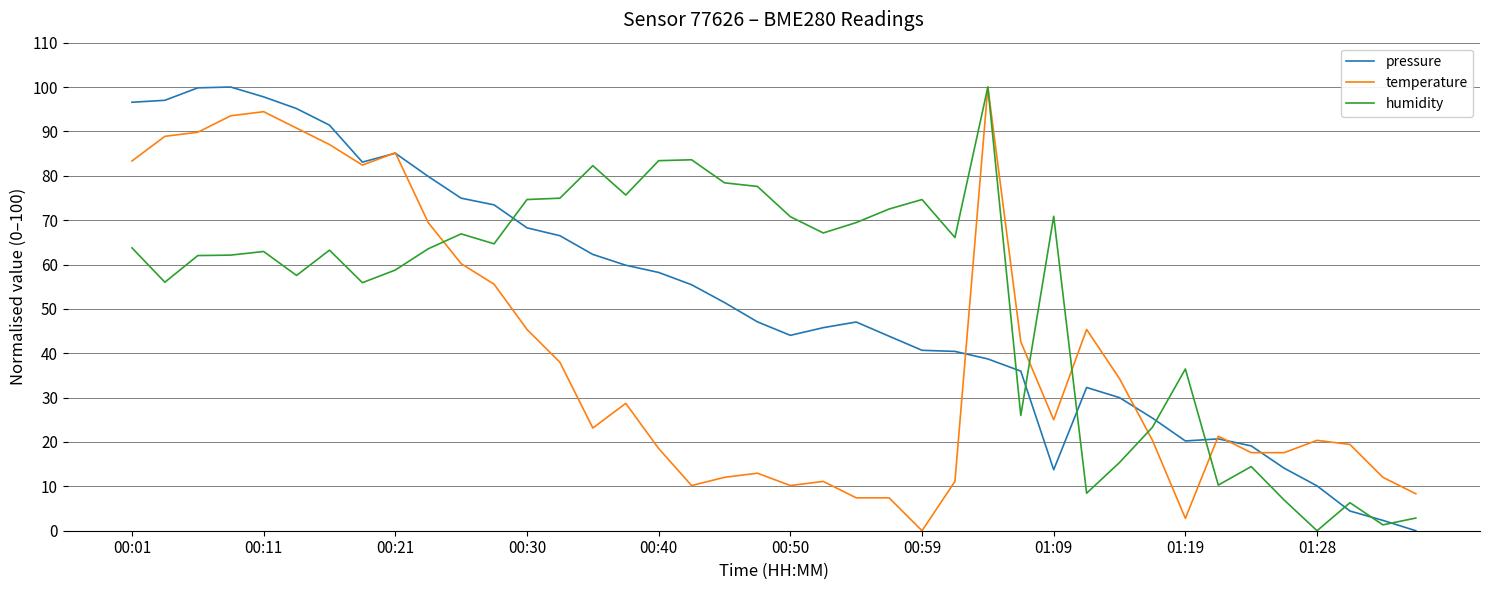

True or false: pressure and humidity intersect in this chart.

True